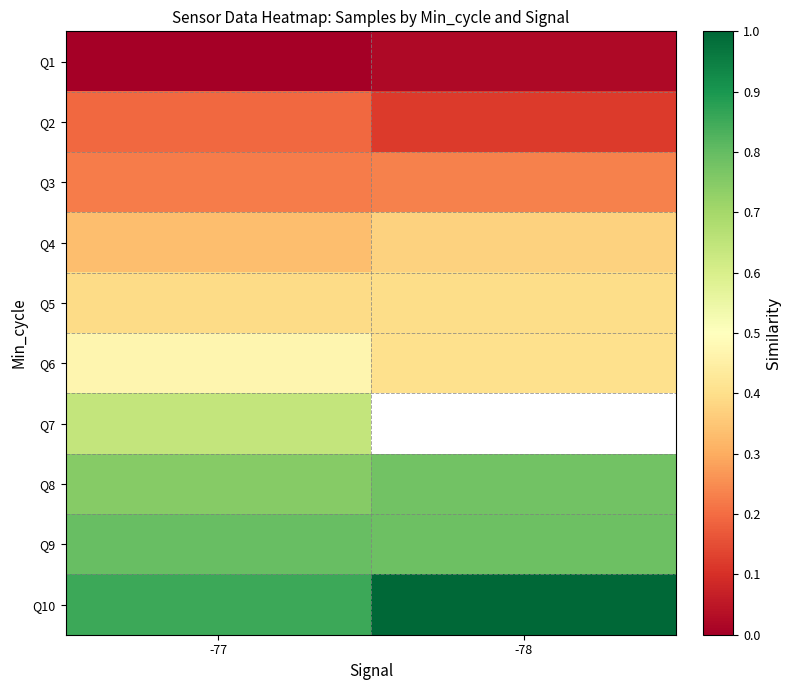

Is the value of Q1 at -78 greater than the value of Q5 at -77?

No